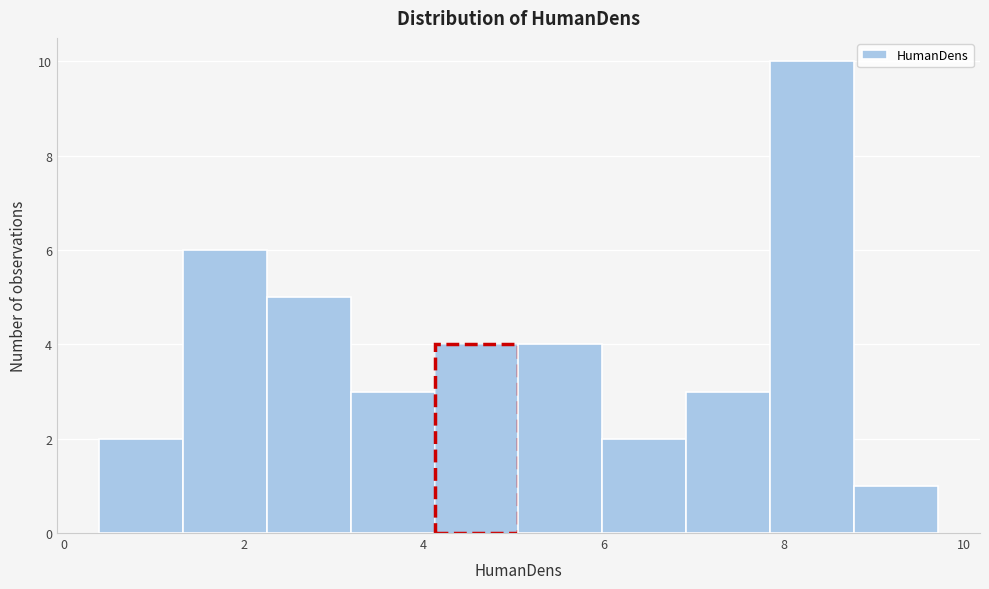

Reading left to right, list every bar in this chart as the range it spans on the x-axis followed by its height. Neither the bar edges nor the heights are printed on the chart, so give them approximately, as read against the axes.

0.4 to 1.4: 2
1.4 to 2.2: 6
2.2 to 3.2: 5
3.2 to 4.2: 3
4.2 to 5.0: 4
5.0 to 6.0: 4
6.0 to 7.0: 2
7.0 to 7.8: 3
7.8 to 8.8: 10
8.8 to 9.8: 1